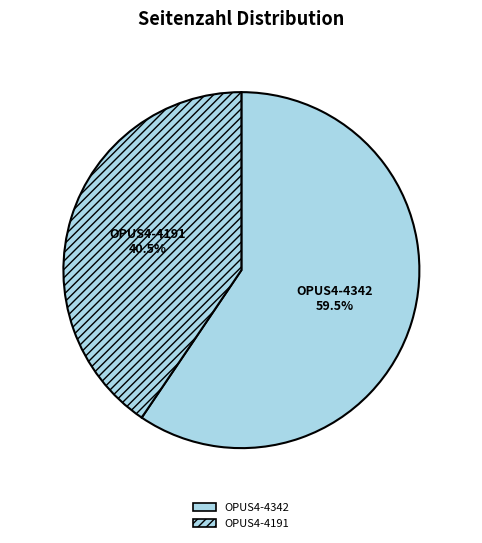

What is the total percentage of OPUS4-4342 and OPUS4-4191?

100.0%